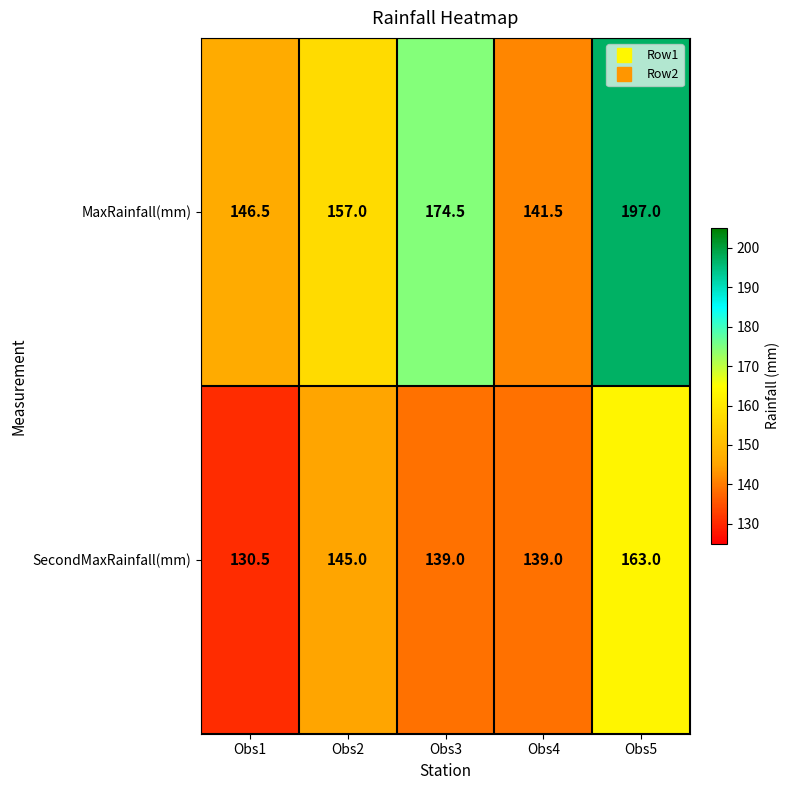

Reading right to left, what are all the values shown in this chart?

MaxRainfall(mm): Obs5=197.0	Obs4=141.5	Obs3=174.5	Obs2=157.0	Obs1=146.5
SecondMaxRainfall(mm): Obs5=163.0	Obs4=139.0	Obs3=139.0	Obs2=145.0	Obs1=130.5